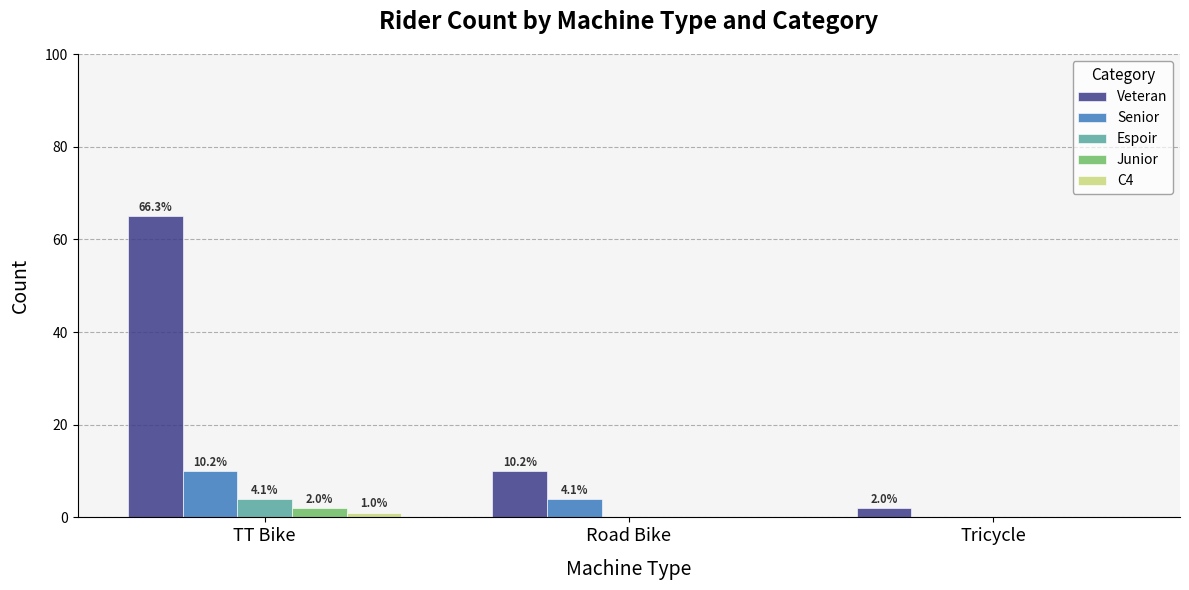

What is the value of the Senior bar at the 2nd from the left?

4